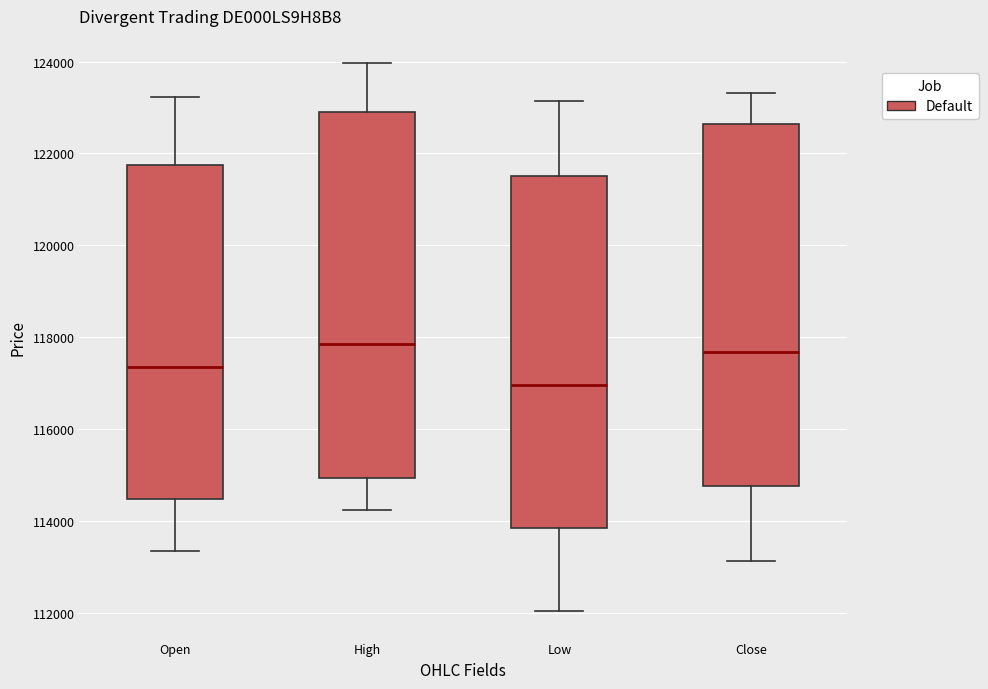

Where does the median line of the box for Low sit on the y-axis? The values are not printed on the chart, so give them approximately, as read against the axis.

117000